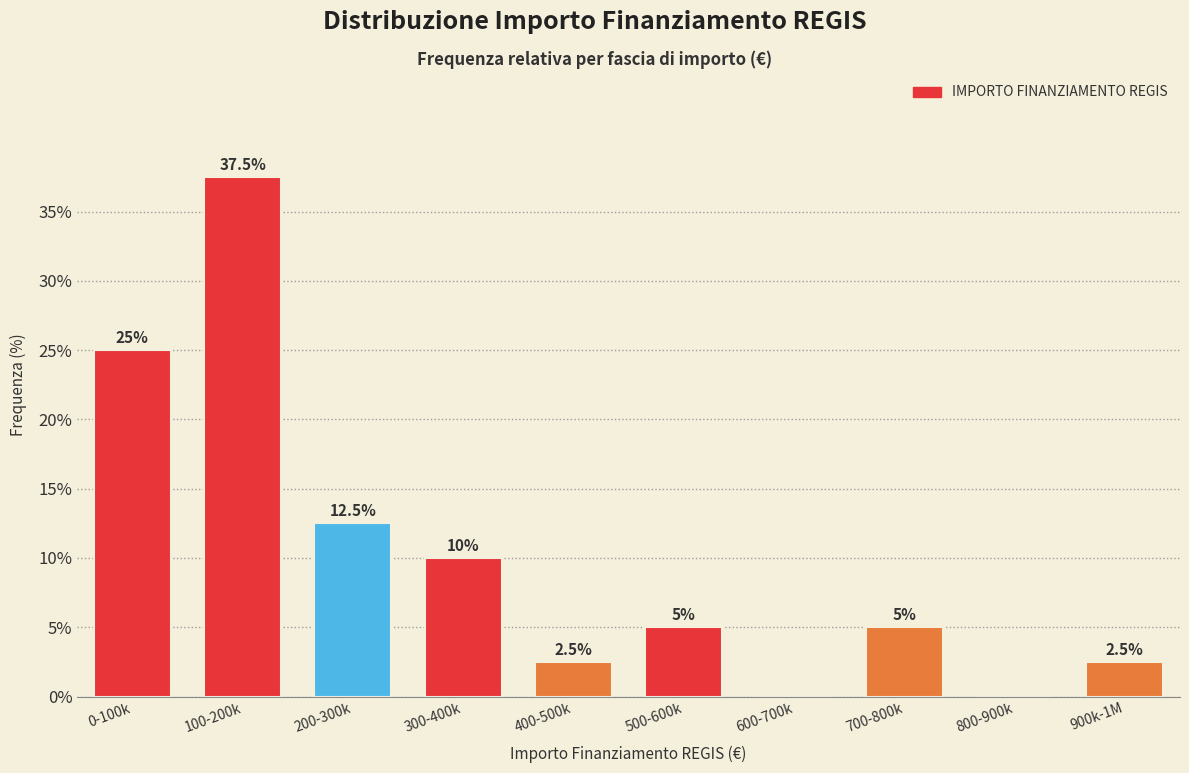

Reading left to right, list all the values displayed in this chart.

0-100k=25.0	100-200k=37.5	200-300k=12.5	300-400k=10.0	400-500k=2.5	500-600k=5.0	600-700k=0.0	700-800k=5.0	800-900k=0.0	900k-1M=2.5